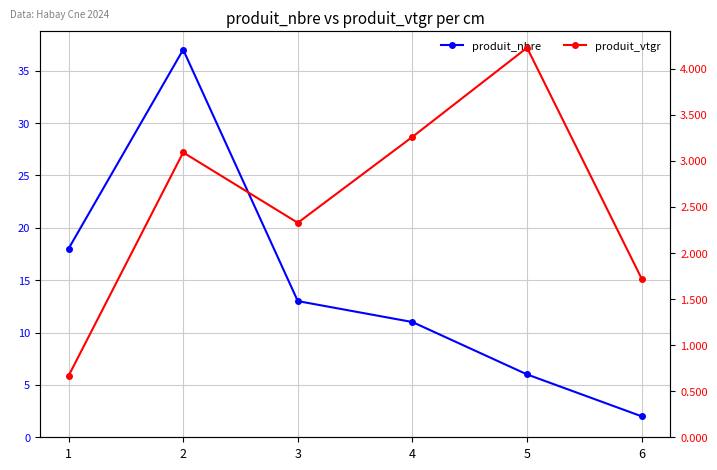

List the series in order of their overall mean, lowest first.

produit_vtgr, produit_nbre